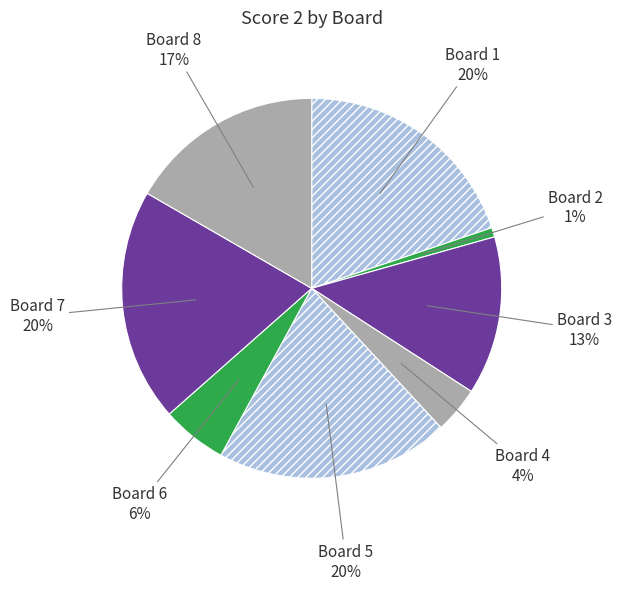

How many slices are in this pie chart?

8